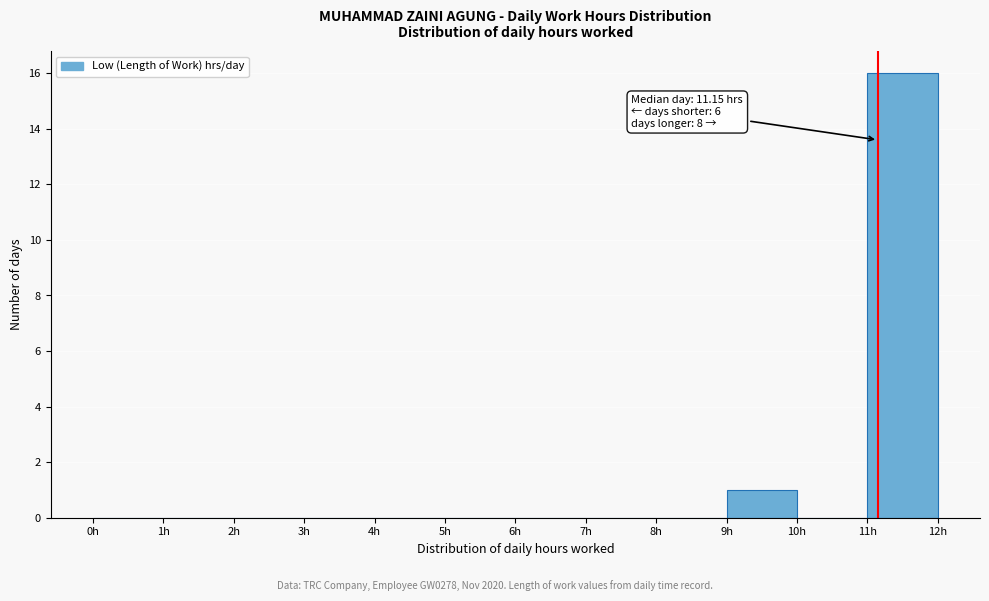

Which range on the x-axis has the tallest bar?

11 to 12